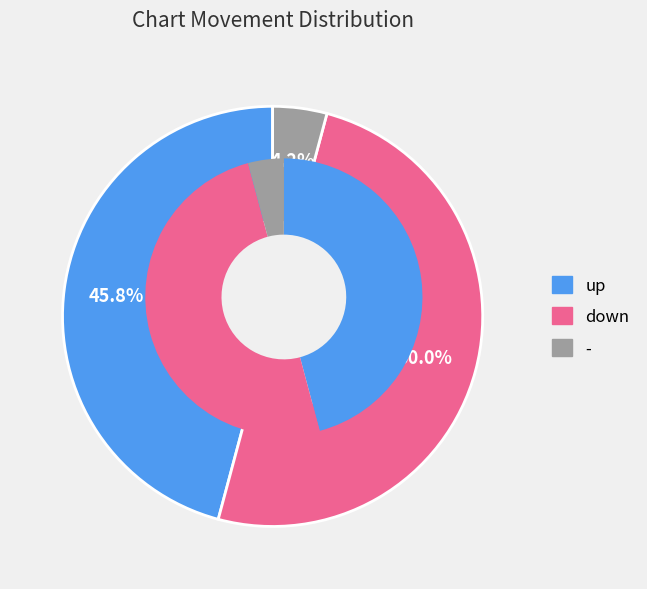

Between down and -, which is larger?

down